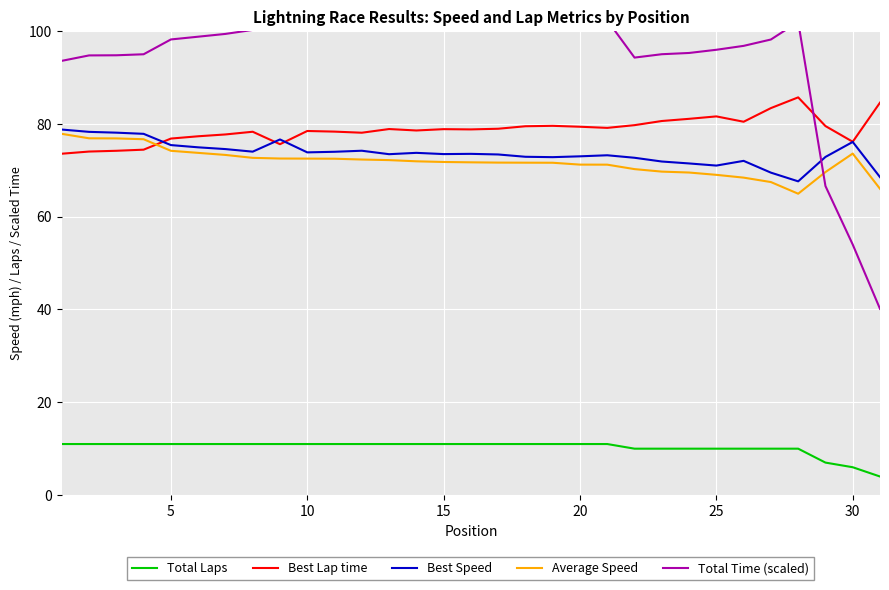

After their last crossing, which series has the higher values: Total Time (scaled) or Best Lap time?

Best Lap time